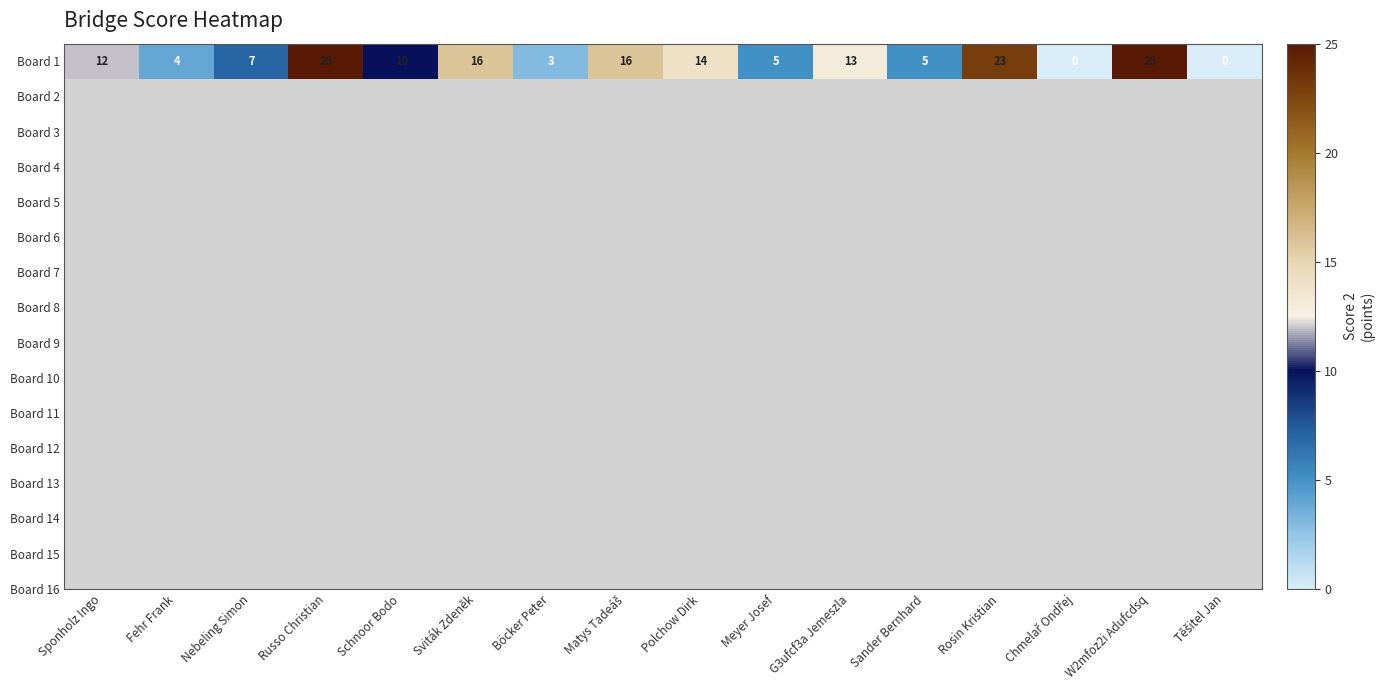

Is it true that the value at Rosin Kristian is 23?

True